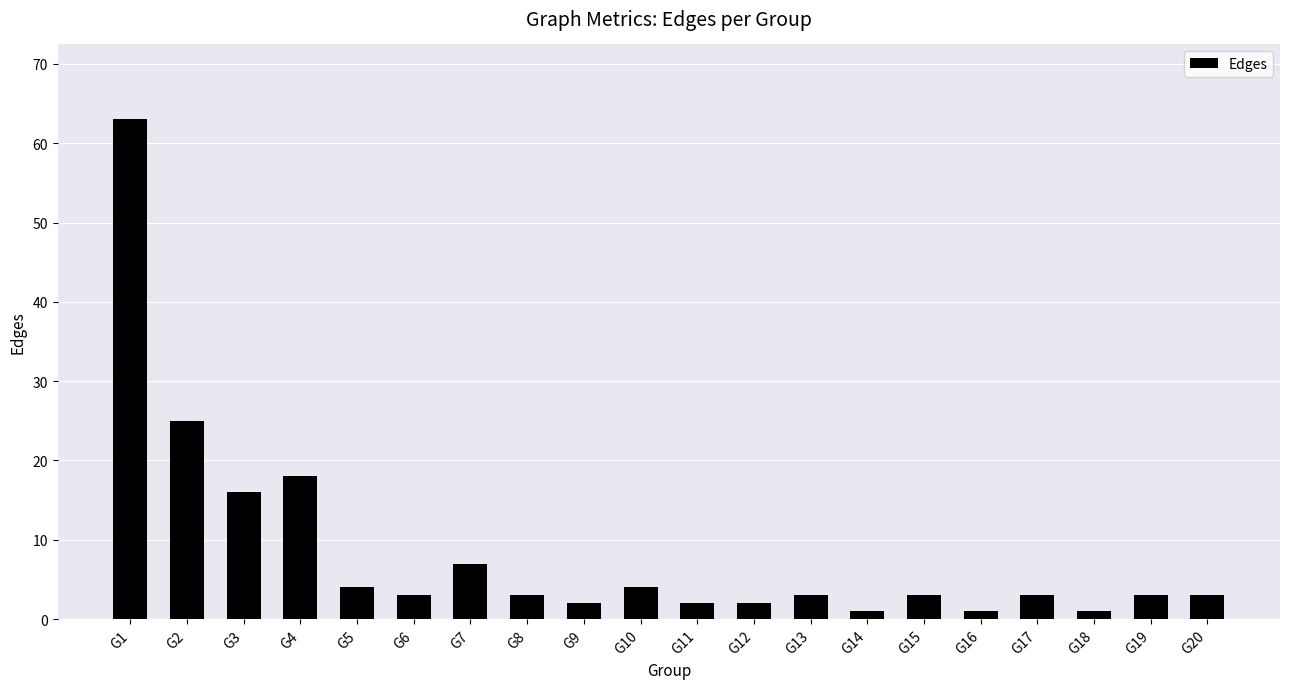

Reading left to right, list all the values displayed in this chart.

63	25	16	18	4	3	7	3	2	4	2	2	3	1	3	1	3	1	3	3